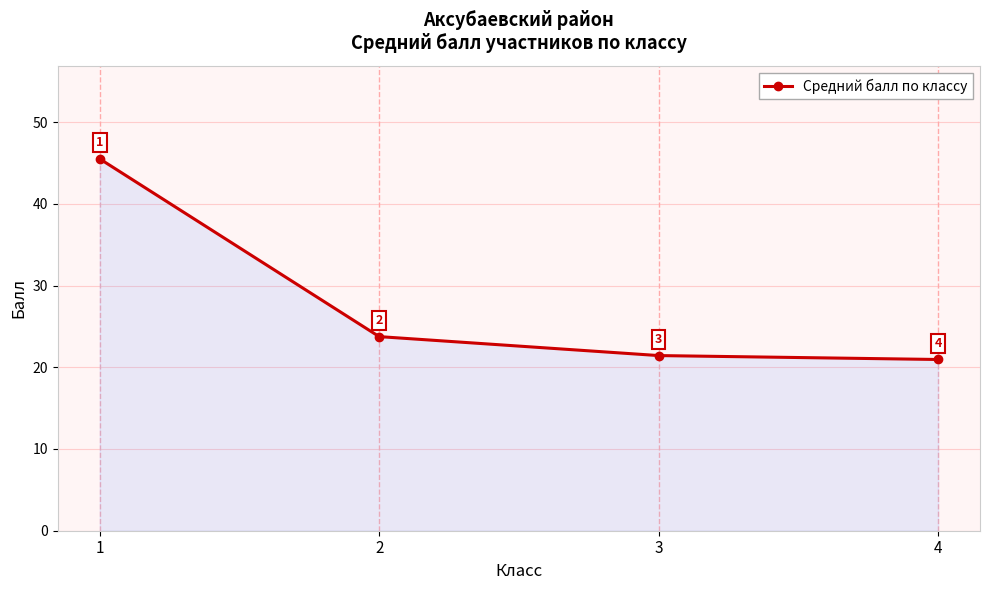

Is it true that the value at 3 is 36.0?

False